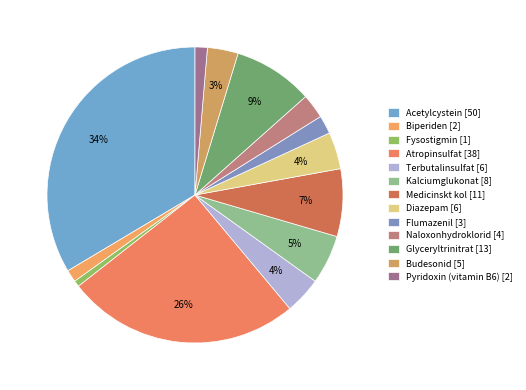

To the nearest percent, what is the difference between the Fysostigmin and Kalciumglukonat slice percentages?

5%